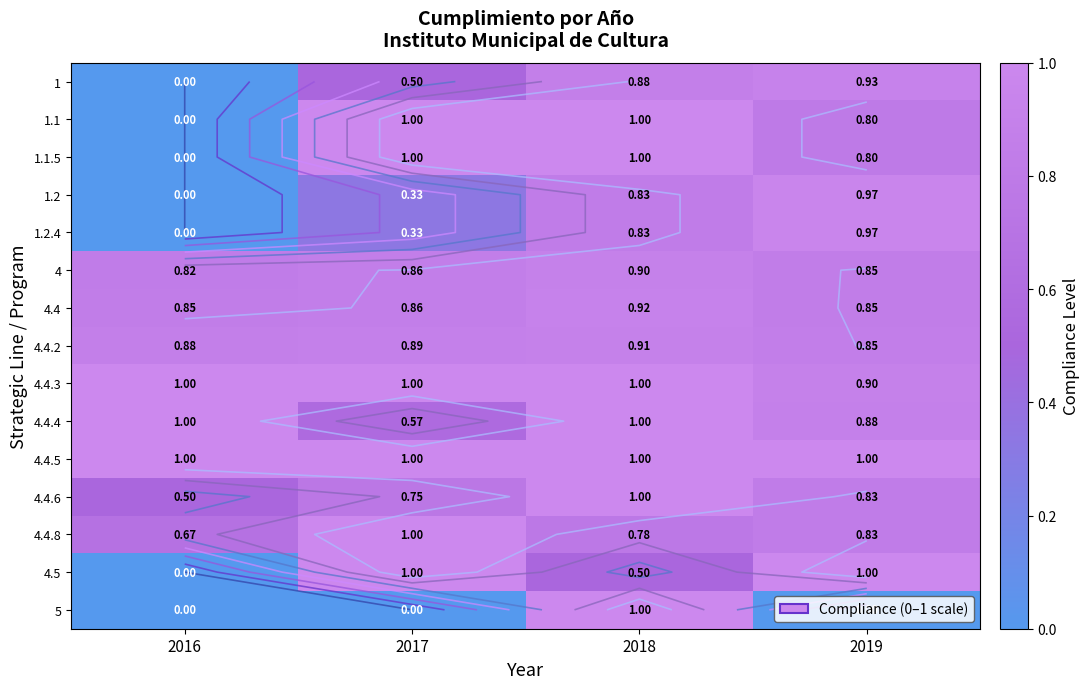

The value of 4.4.5 at 2018 is 1.3. True or false?

False